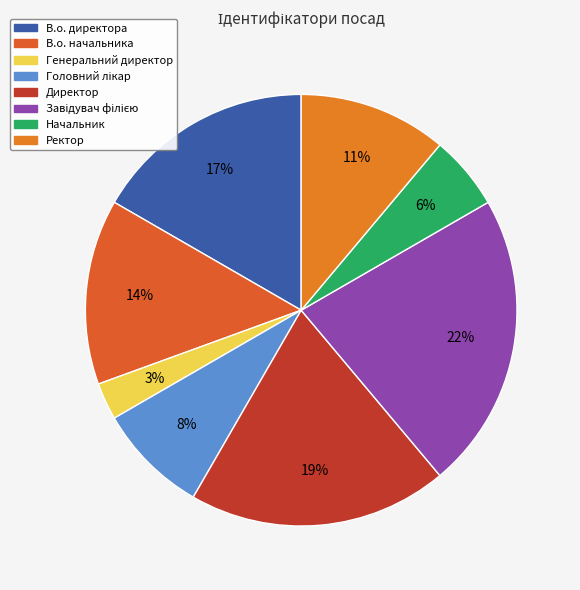

How many segments does this pie chart have?

8